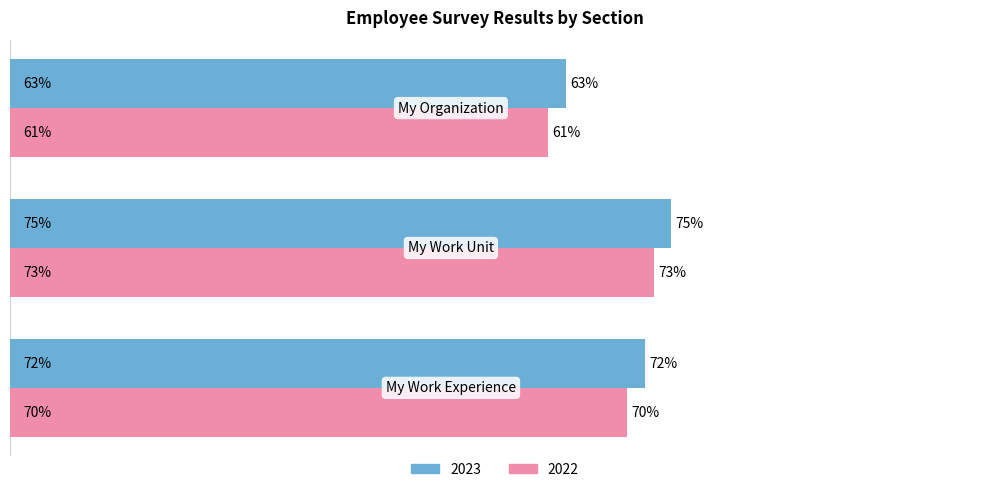

Rank the series by their average value, from lowest to highest.

2022, 2023